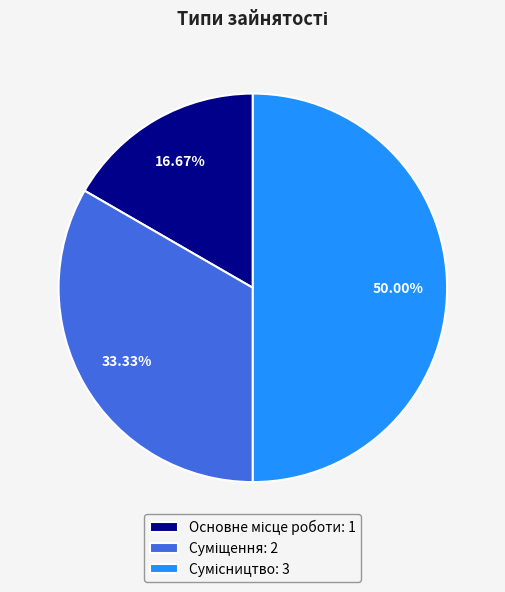

Which slice is the smallest?

Основне місце роботи